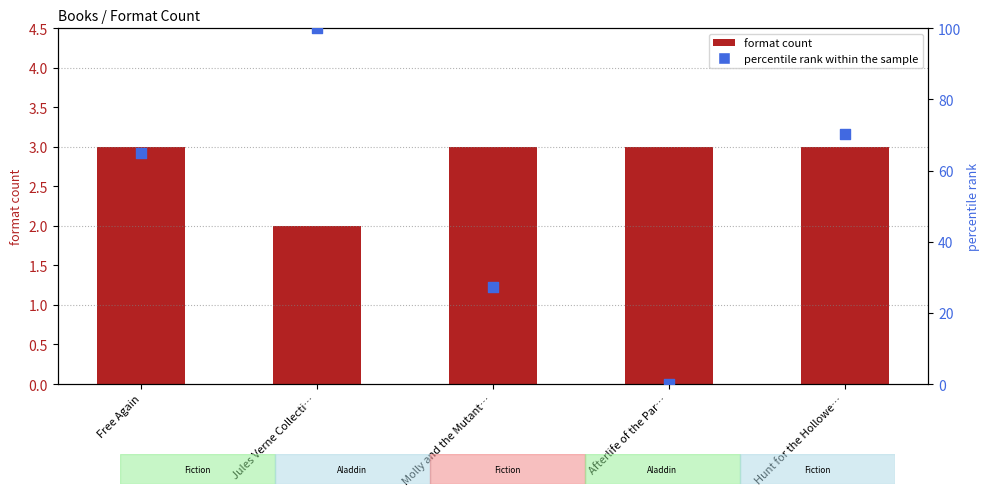

Which series contains the lowest Y value?

percentile rank within the sample